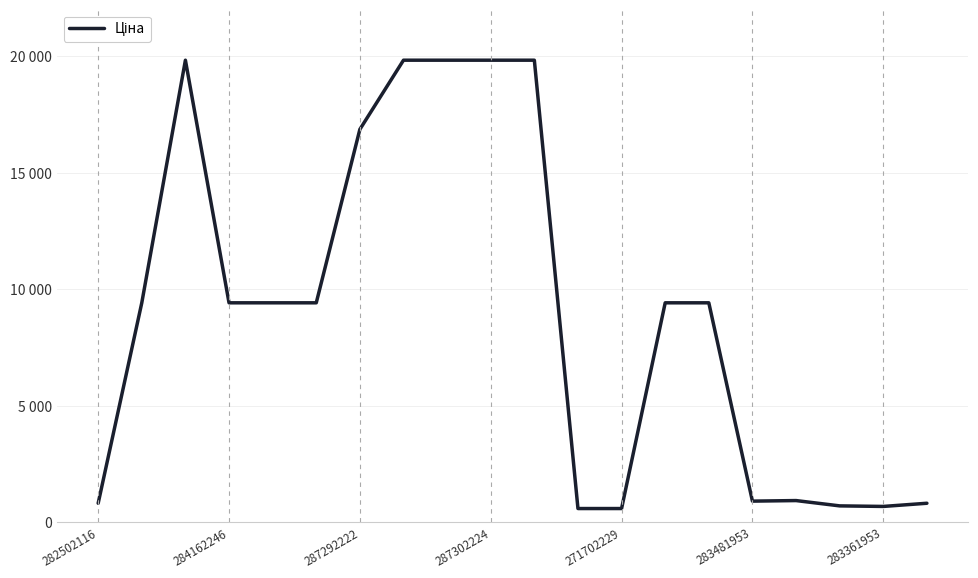

Does the chart have visible grid lines?

Yes